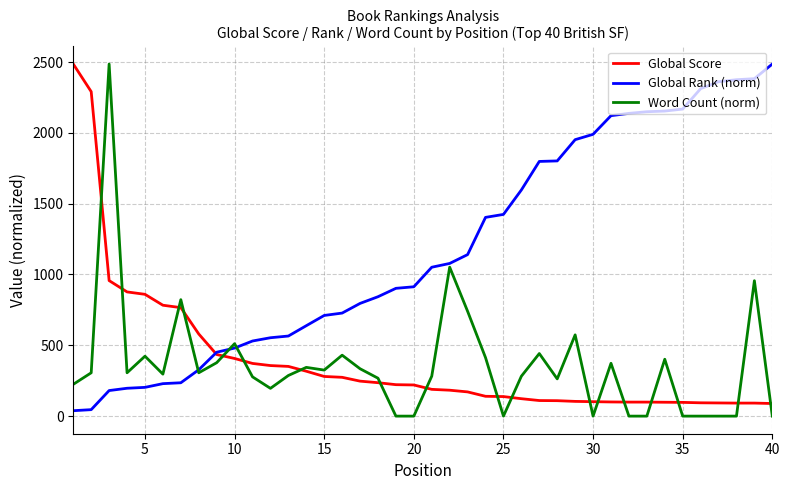

What is the maximum value shown in the chart?

2486.0